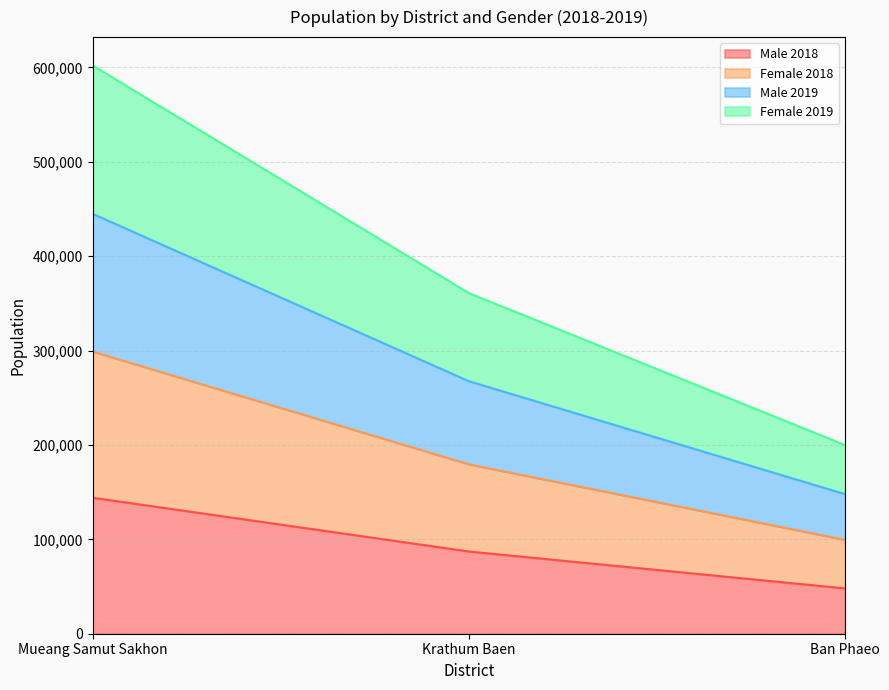

What are all the series names shown in the legend?

Male 2018, Female 2018, Male 2019, Female 2019